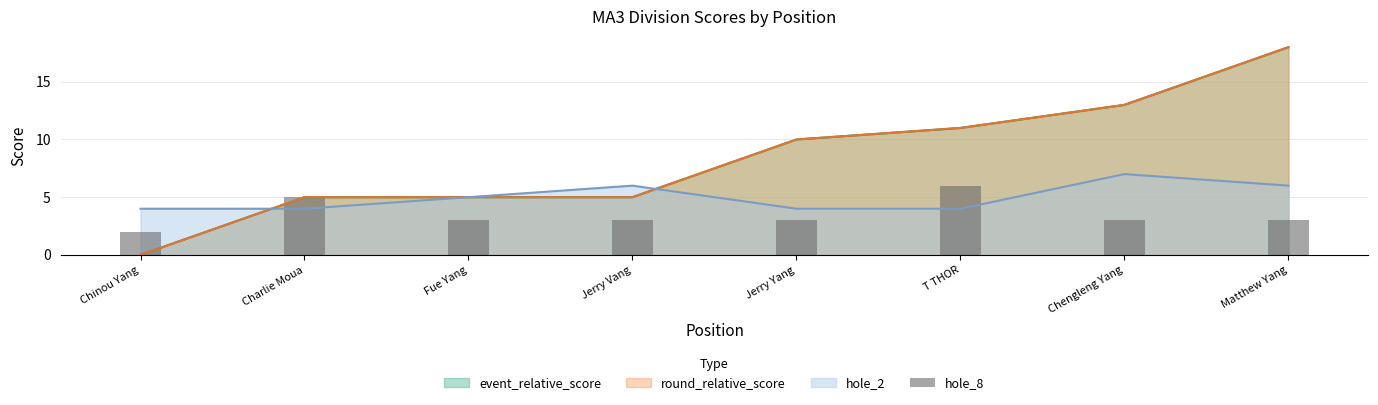

Is it true that the value at T THOR is 6?

True